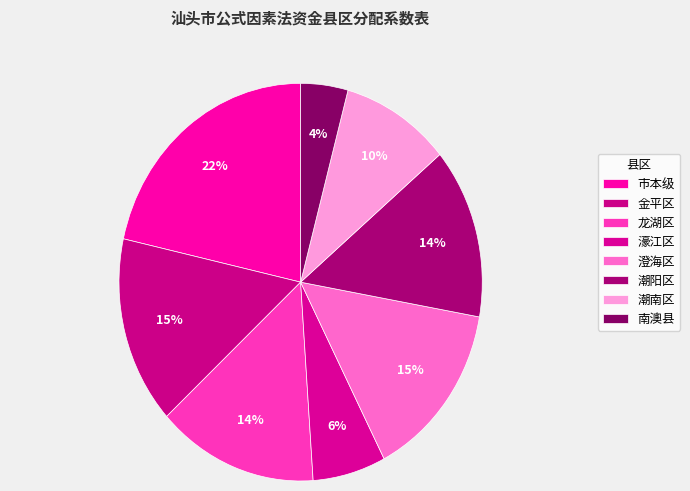

To the nearest percent, what percentage of the pie is 潮南区?

10%